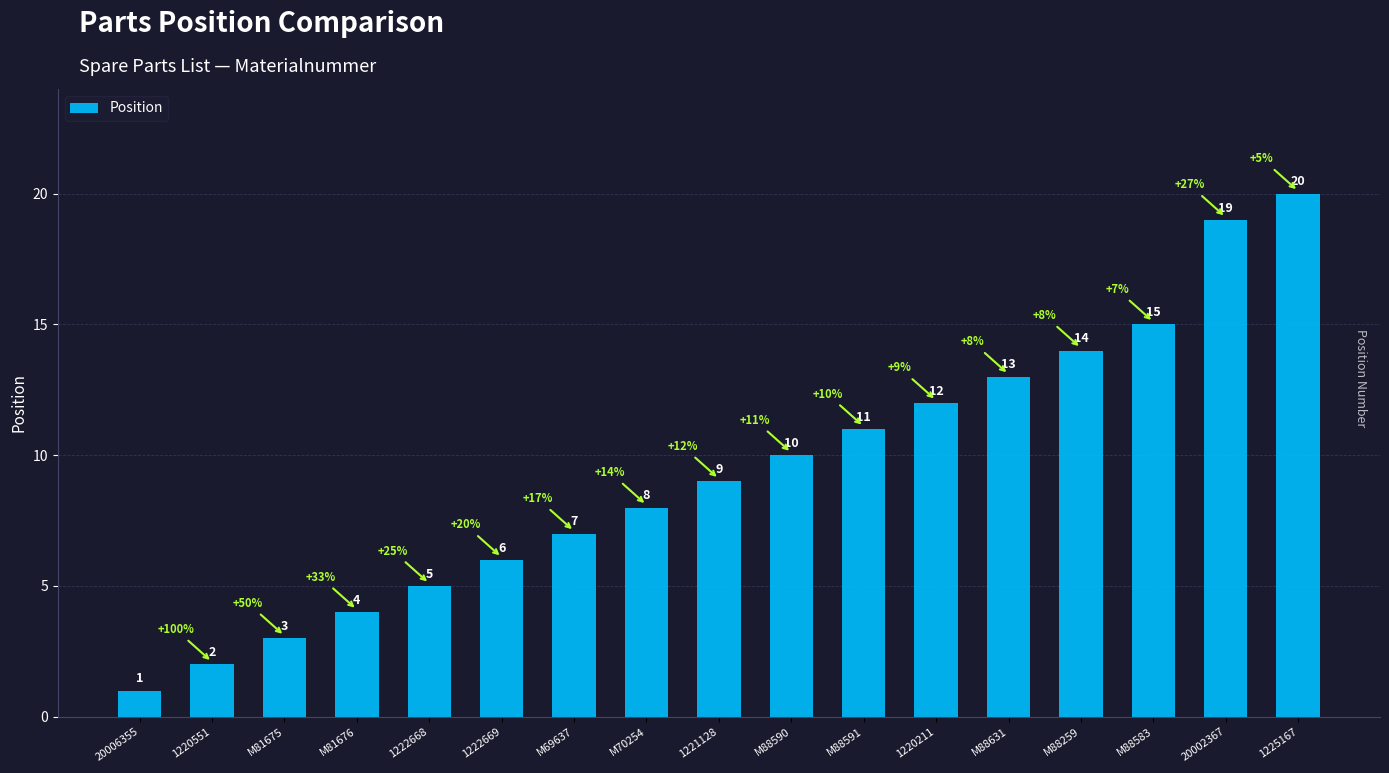

Rank the categories by value from highest to lowest.

1225167, 20002367, M88583, M88259, M88631, 1220211, M88591, M88590, 1221128, M70254, M69637, 1222669, 1222668, M81676, M81675, 1220551, 20006355